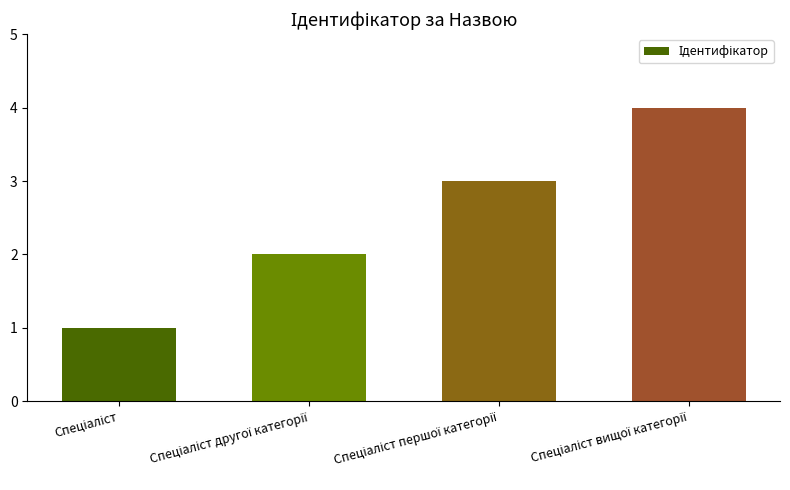

What is the greatest value displayed?

4